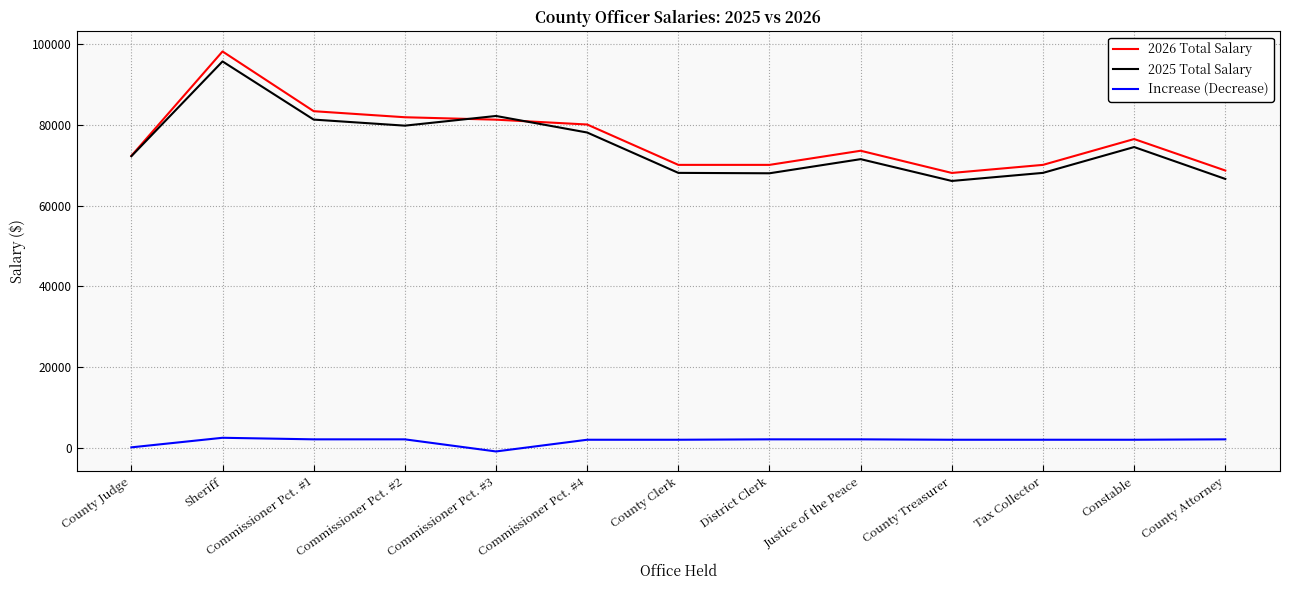

Where is the first local maximum for 2026 Total Salary?

Sheriff